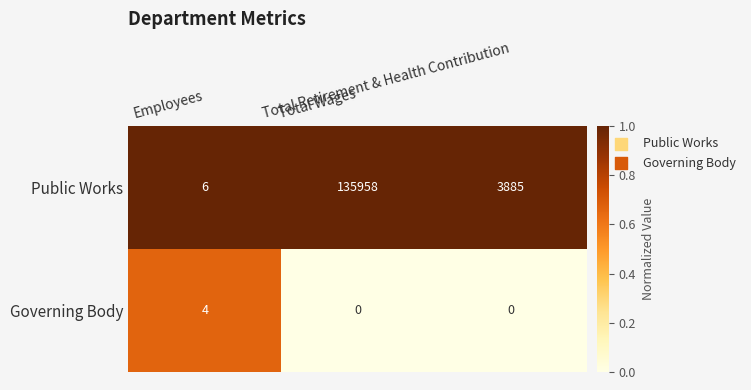

Which series has the largest range (max minus min)?

Public Works